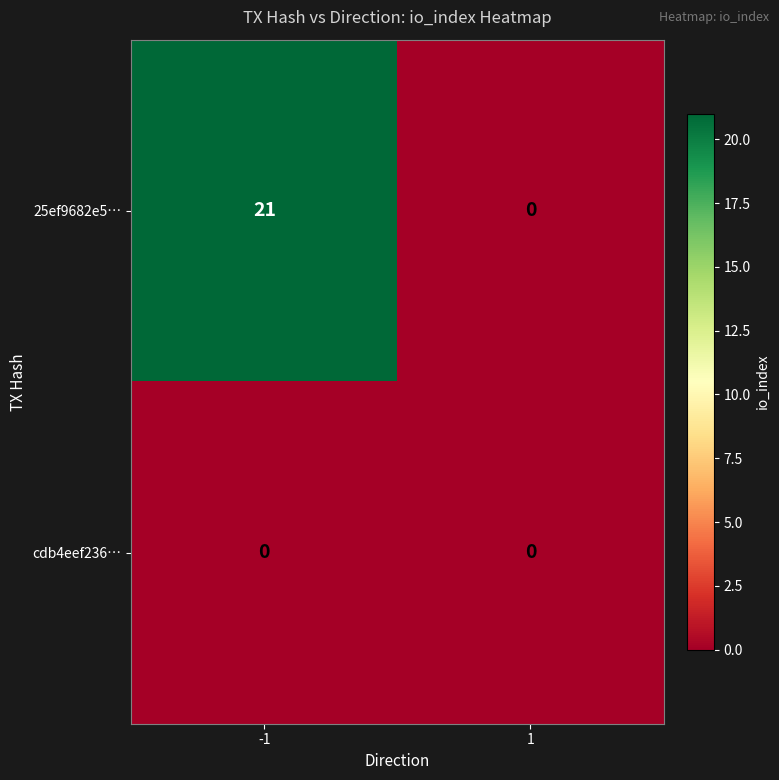

True or false: 25ef9682e5… has a value of 0 at 1.

True